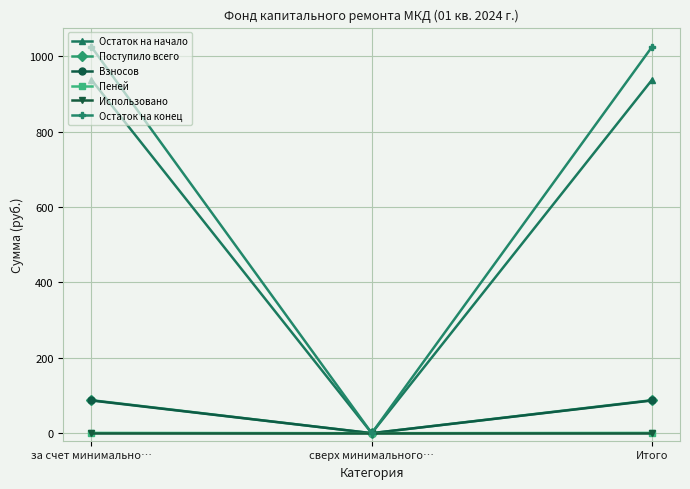

Which series has the largest range (max minus min)?

Остаток на конец